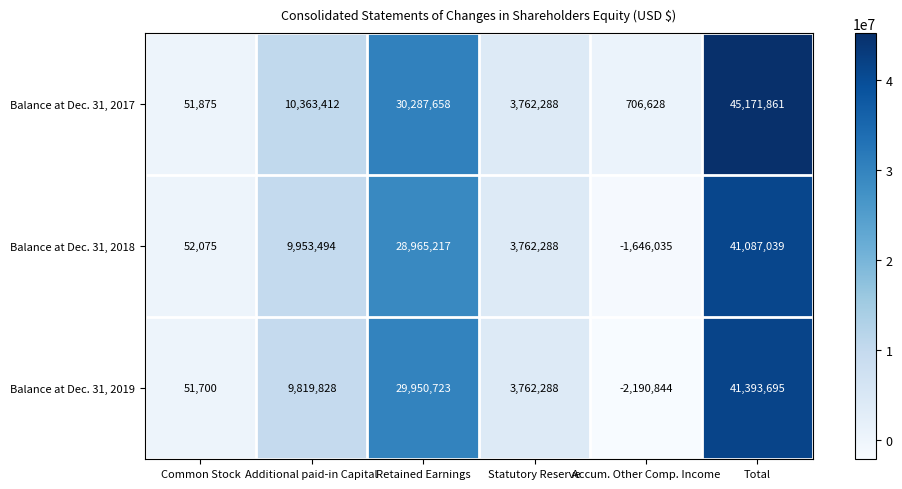

What is the approximate value of Balance at Dec. 31, 2019 at Statutory Reserve, to the nearest 50?

3762300